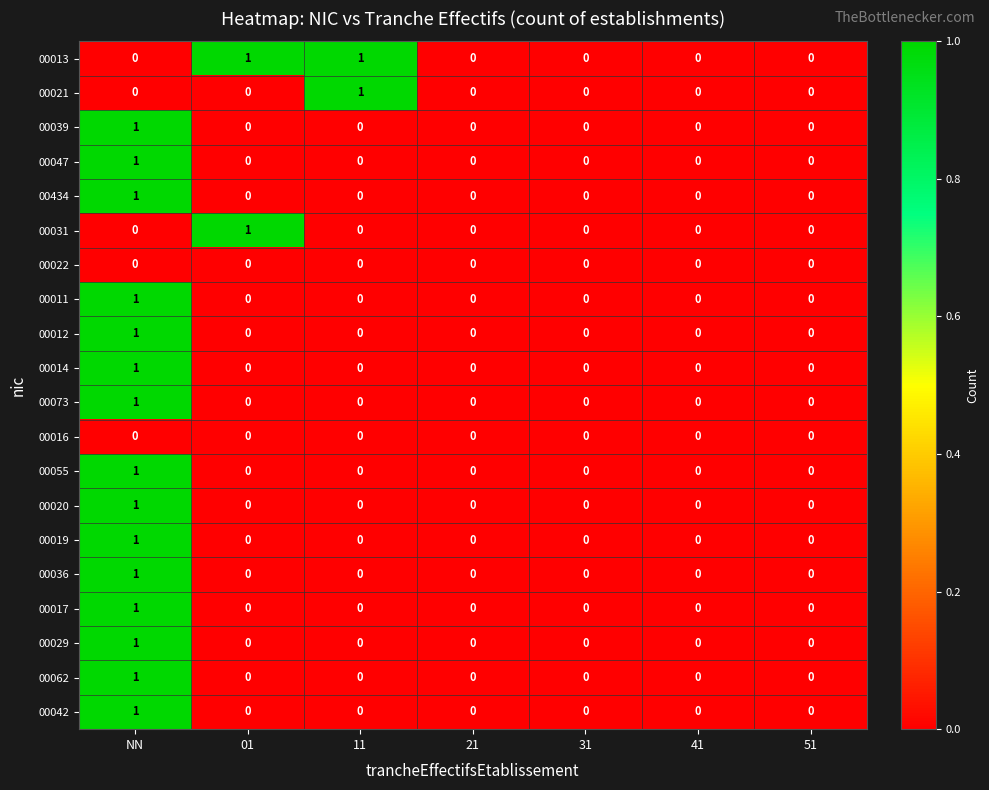

True or false: 00029 has a value of 0 at 21.

True